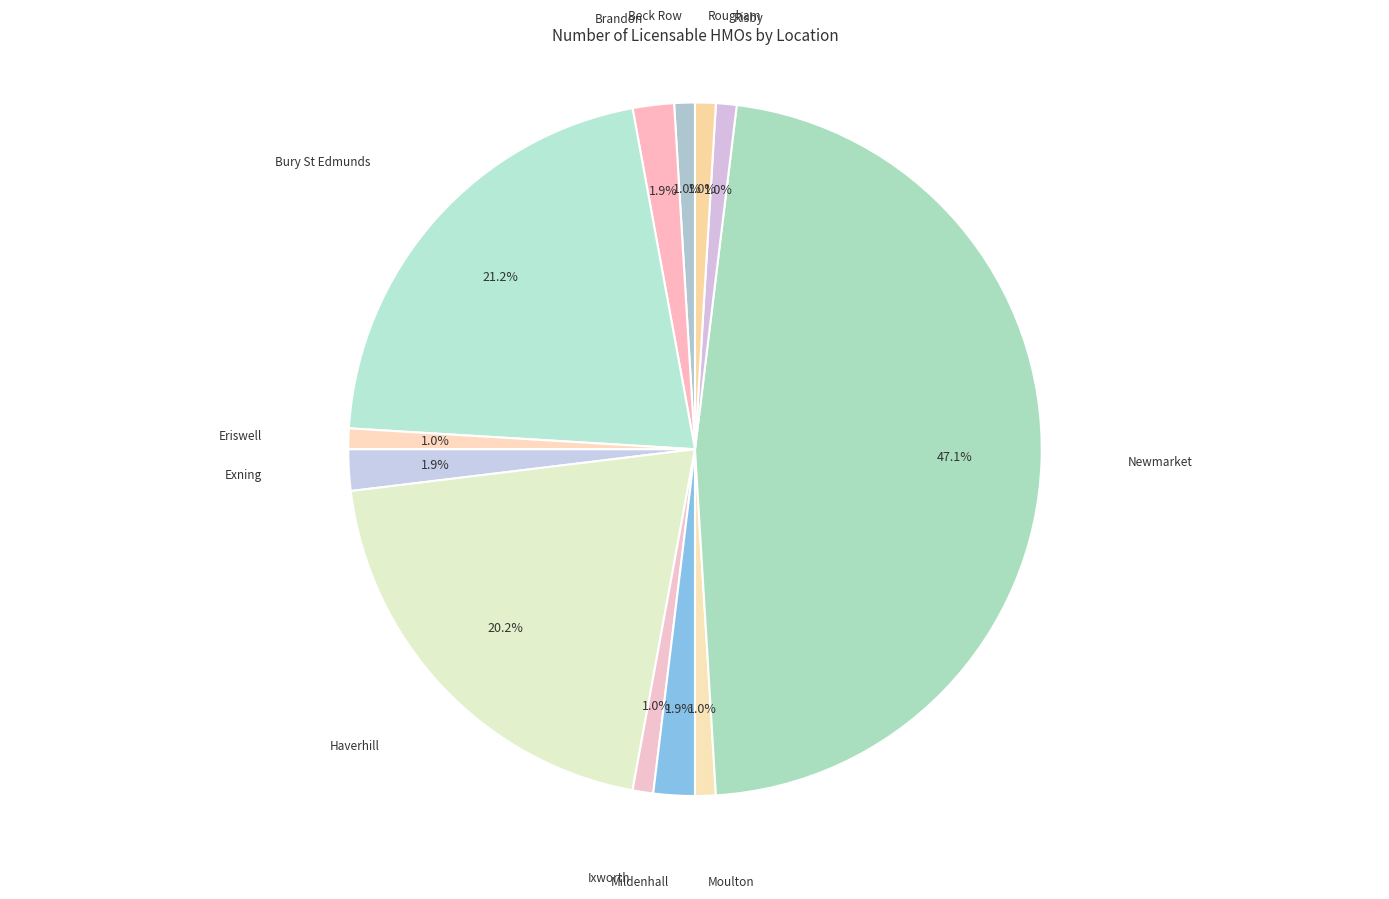

How many slices are in this pie chart?

12